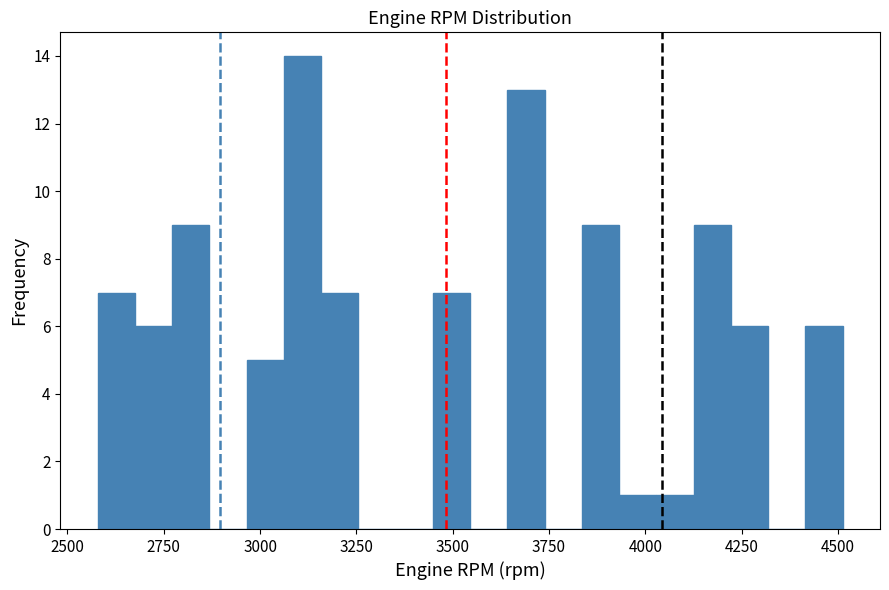

Read against the x-axis, roughly where is the centre of the tallest bar?

3100